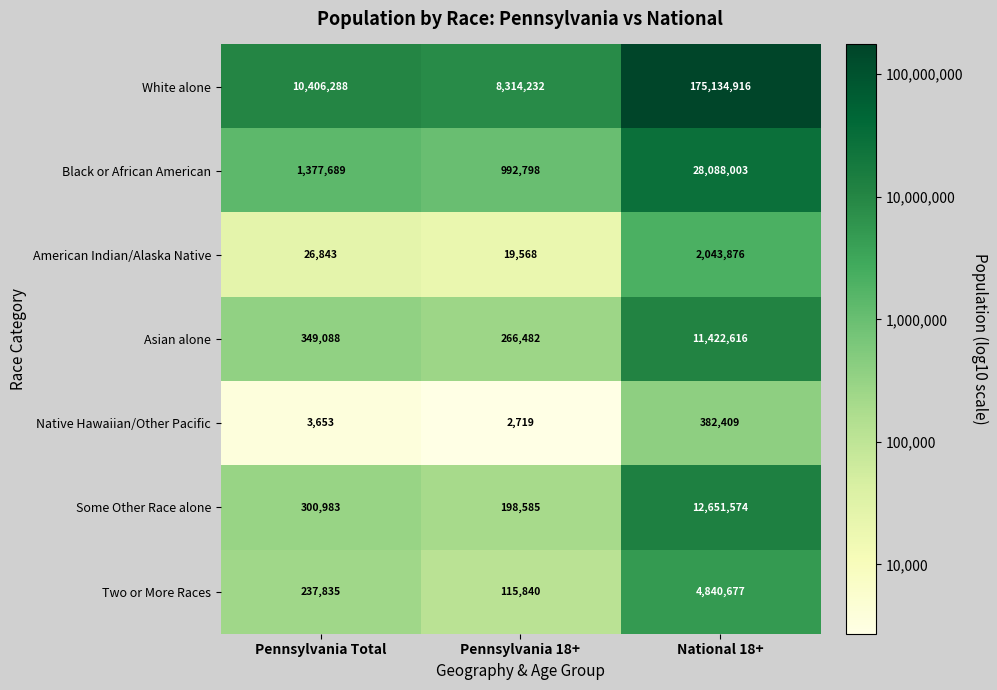

At which category is the sum across all series the highest?

National 18+